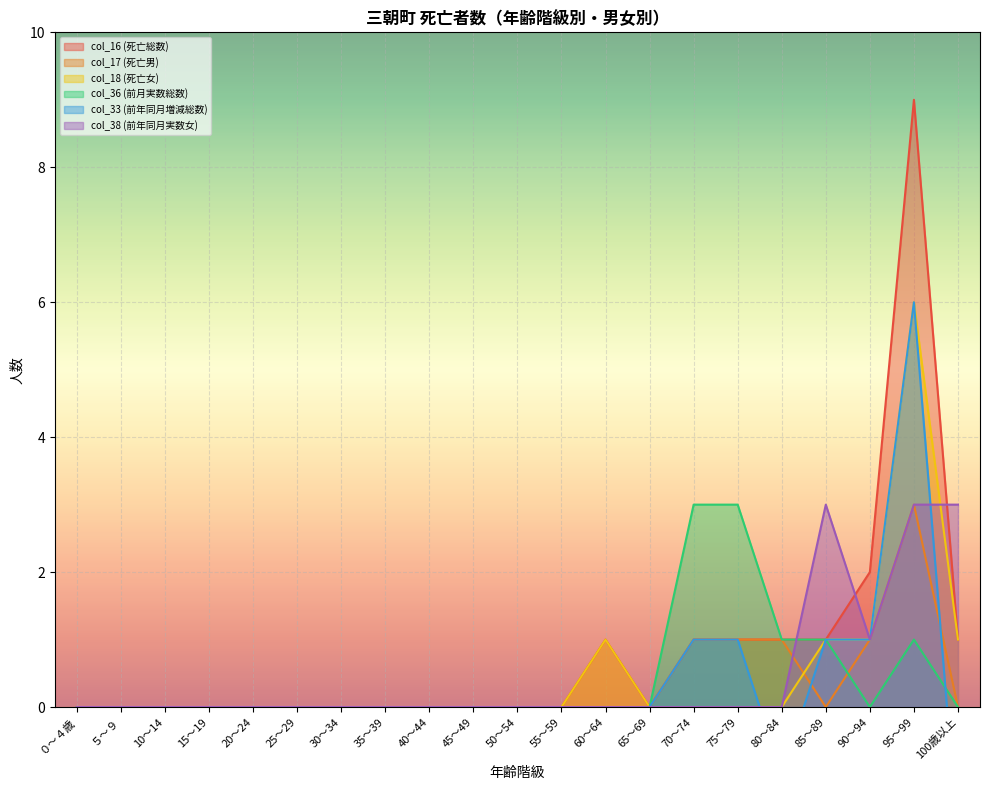

True or false: col_16 (死亡総数) has a value of 1 at 60～64.

True